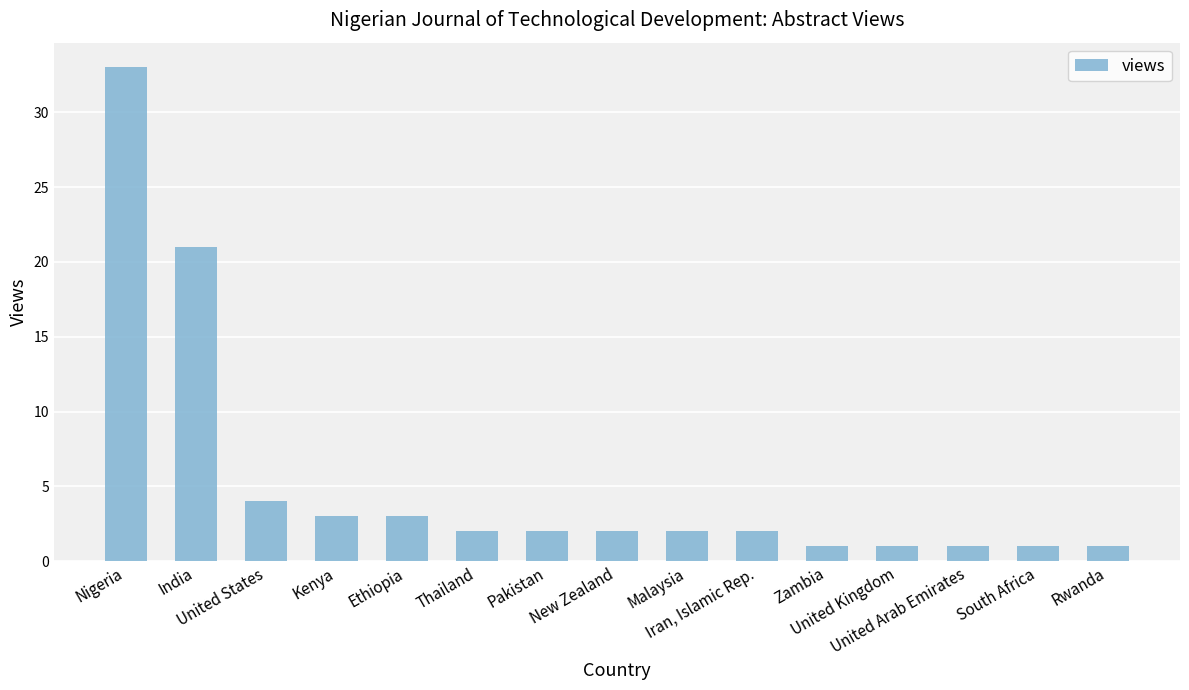

What is the value of the 7th bar from the left?

2